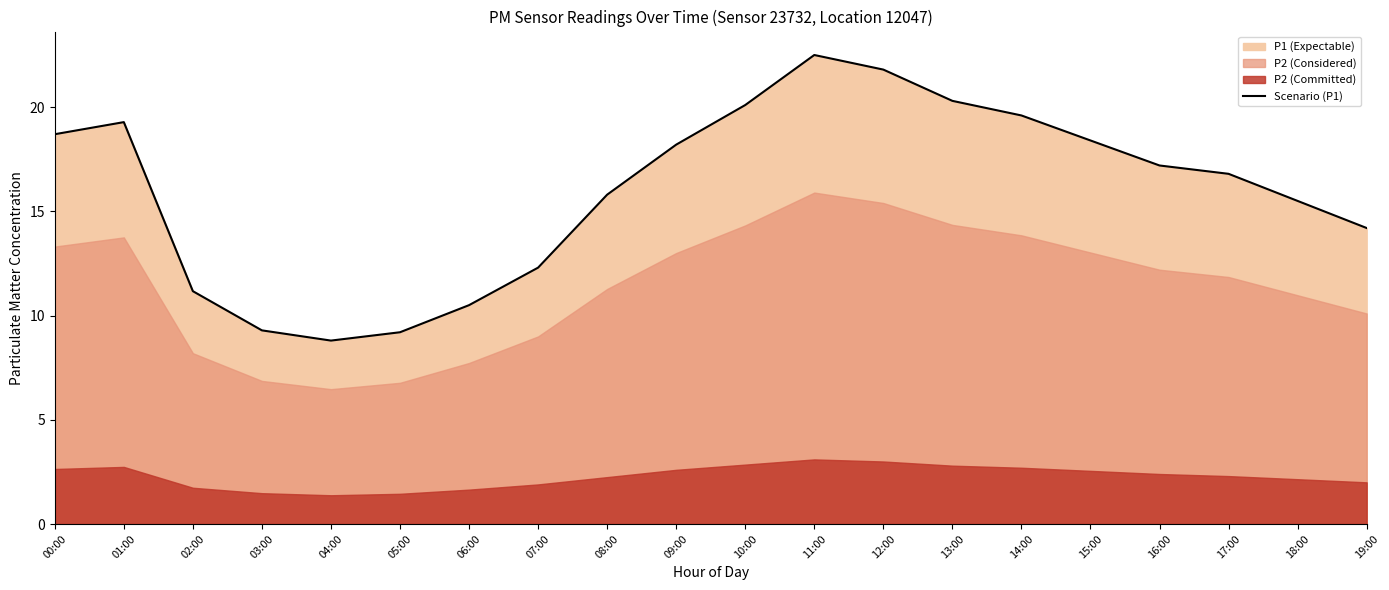

Count the number of values greater than 17.

10